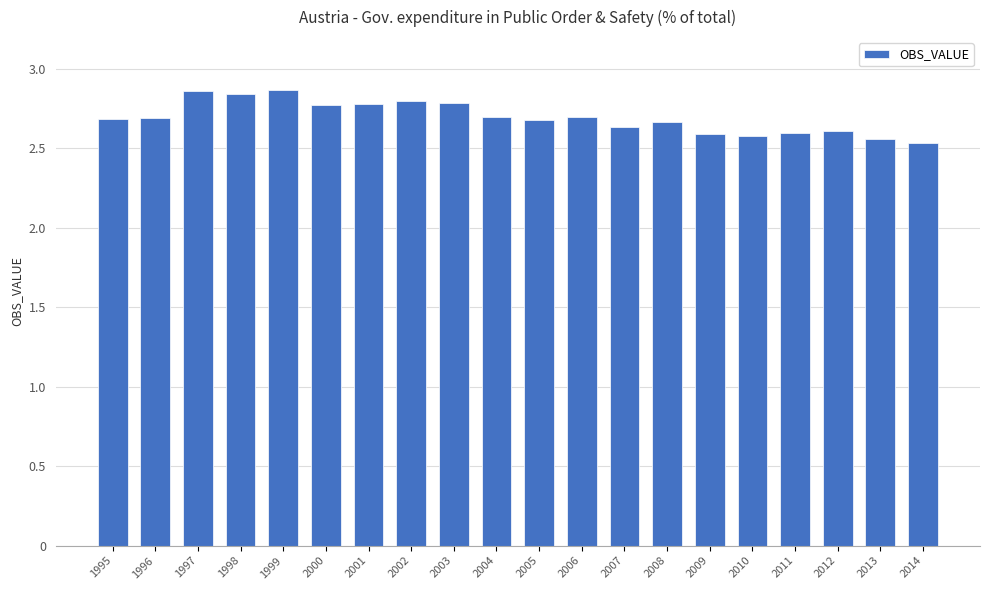

What is the sum of all values?

53.9